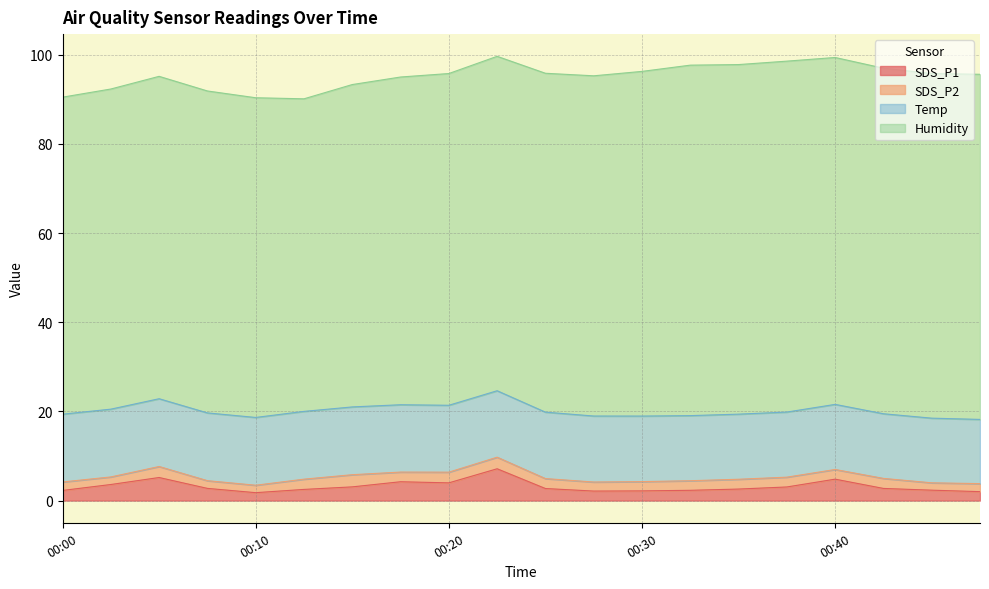

True or false: SDS_P1 and Humidity cross at least once.

False